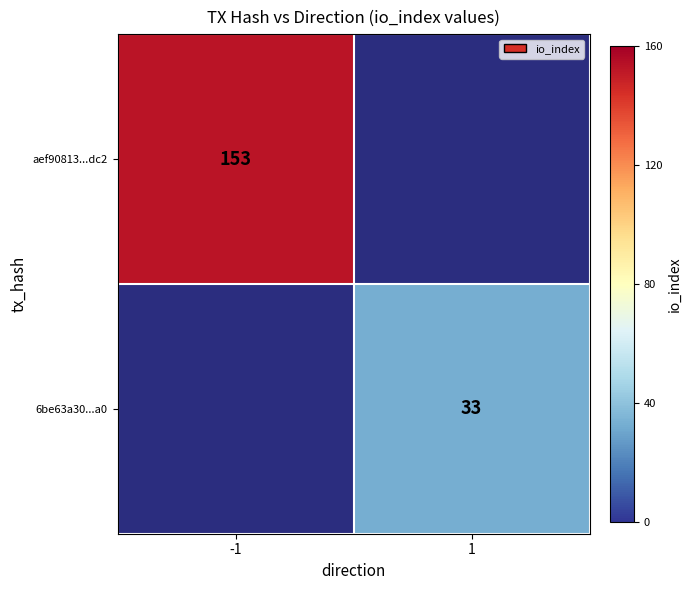

The value of aef90813...dc2 at -1 is 153. True or false?

True